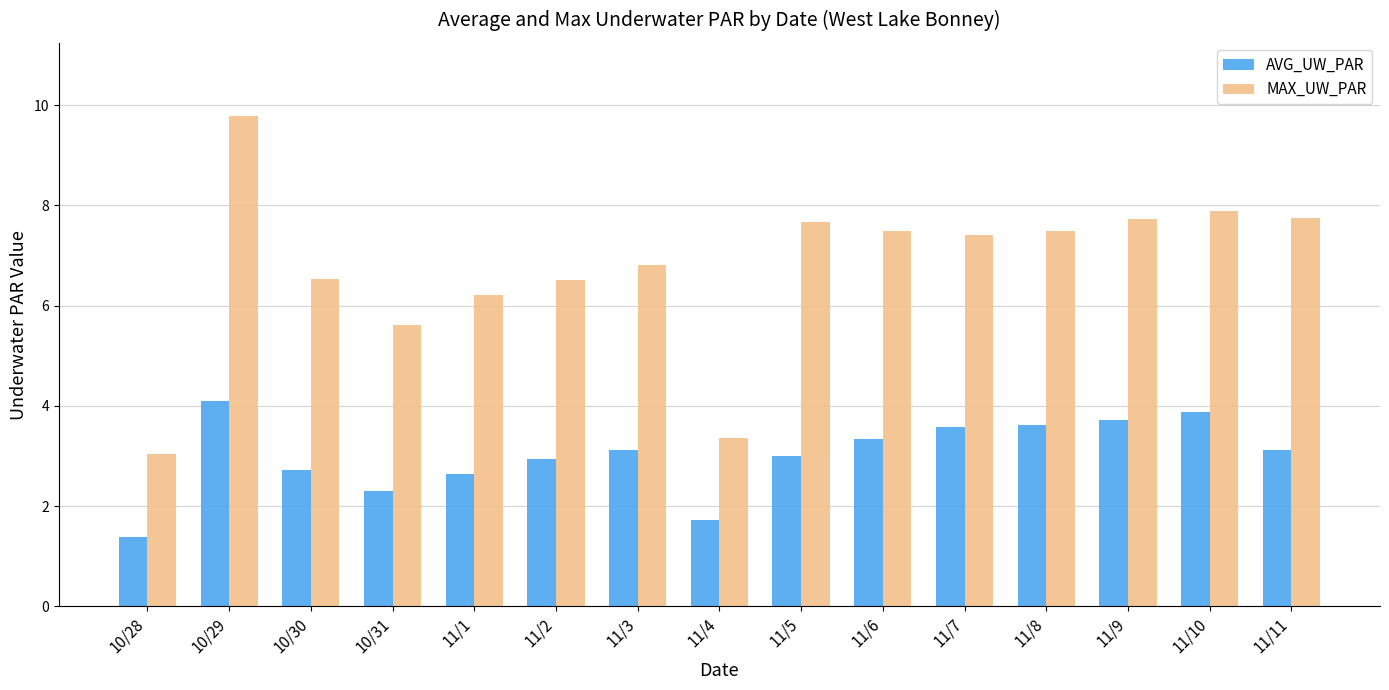

List the series in order of their peak value, lowest first.

AVG_UW_PAR, MAX_UW_PAR